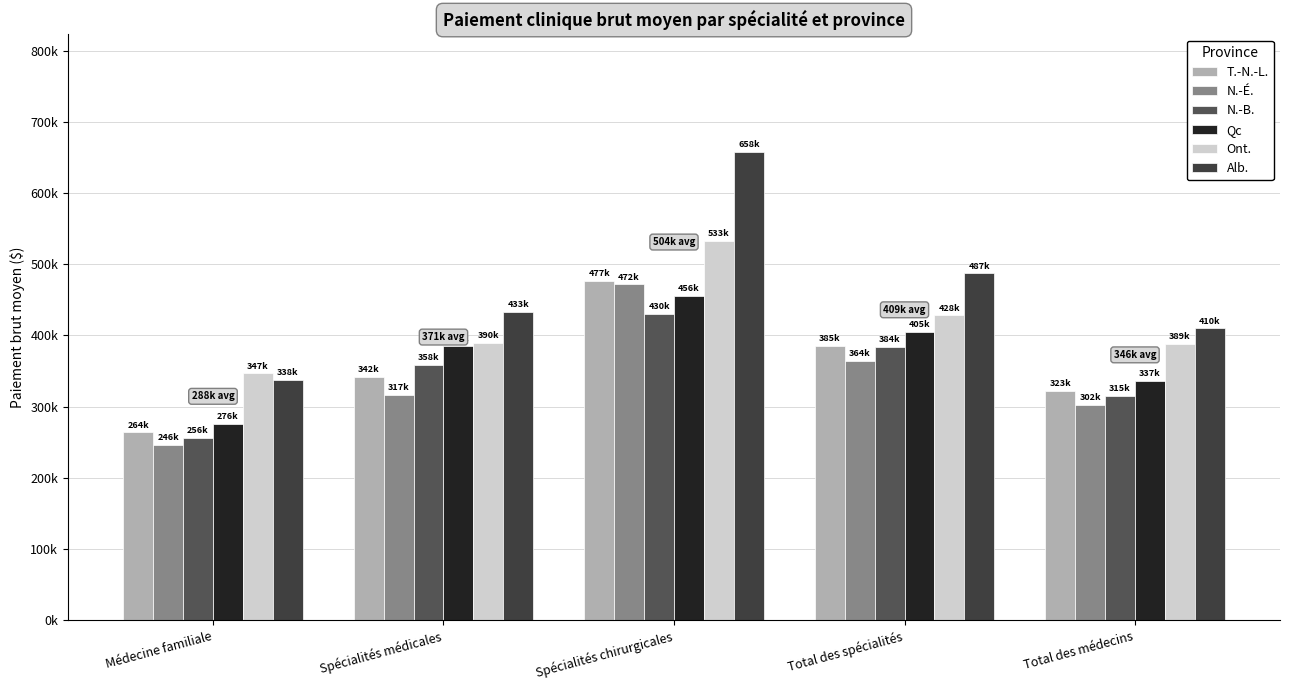

At which label does T.-N.-L. reach its minimum?

Médecine familiale